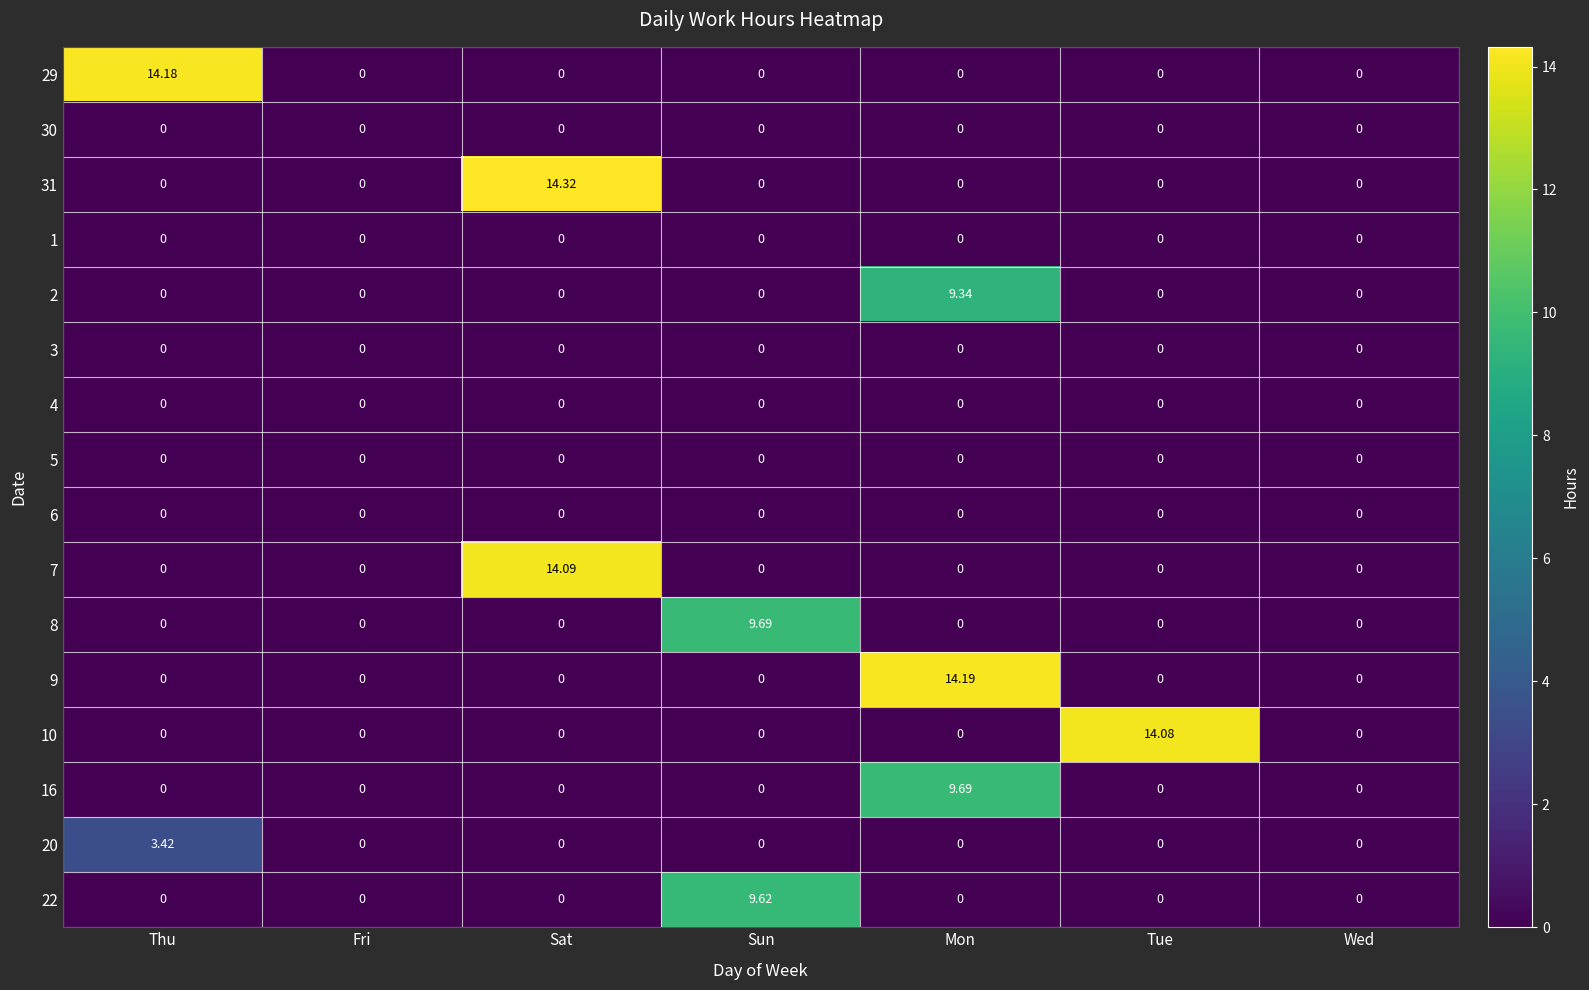

At which label does 29 reach its peak?

Thu